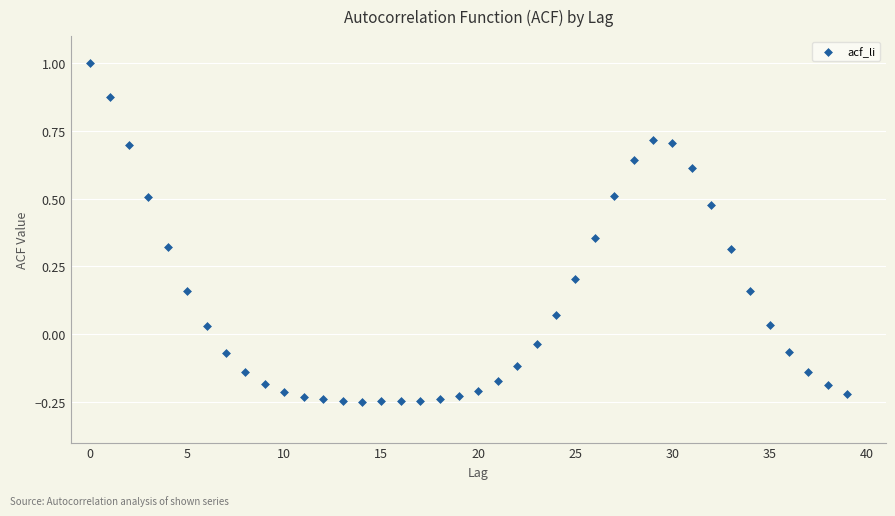

What is the range of Y values (max minus min)?

1.2